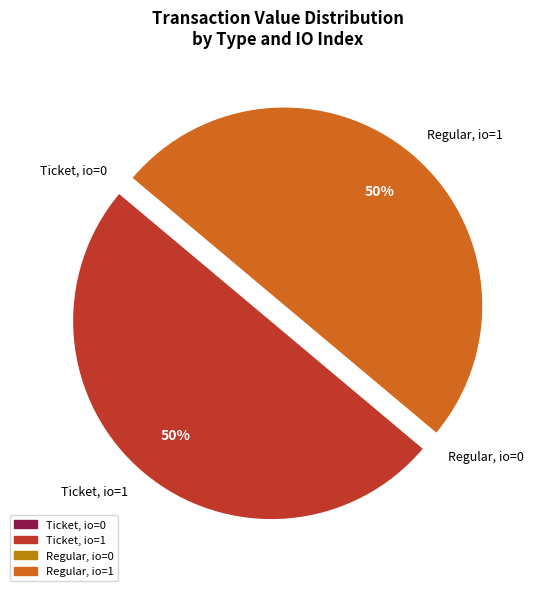

Approximately how many times larger is the value at Regular, io=1 compared to Ticket, io=1?

1.0